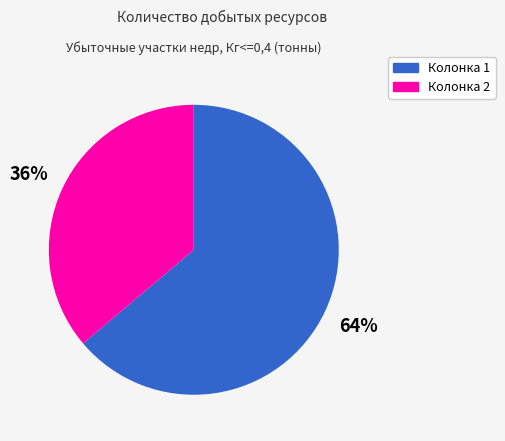

To the nearest percent, what is the average slice percentage?

50%